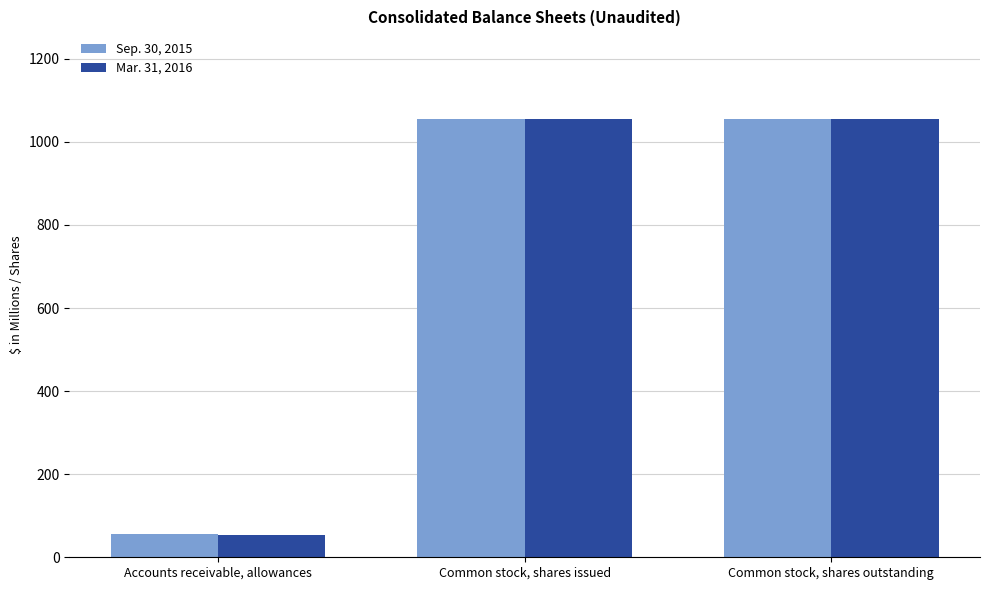

What are all the series names shown in the legend?

Sep. 30, 2015, Mar. 31, 2016